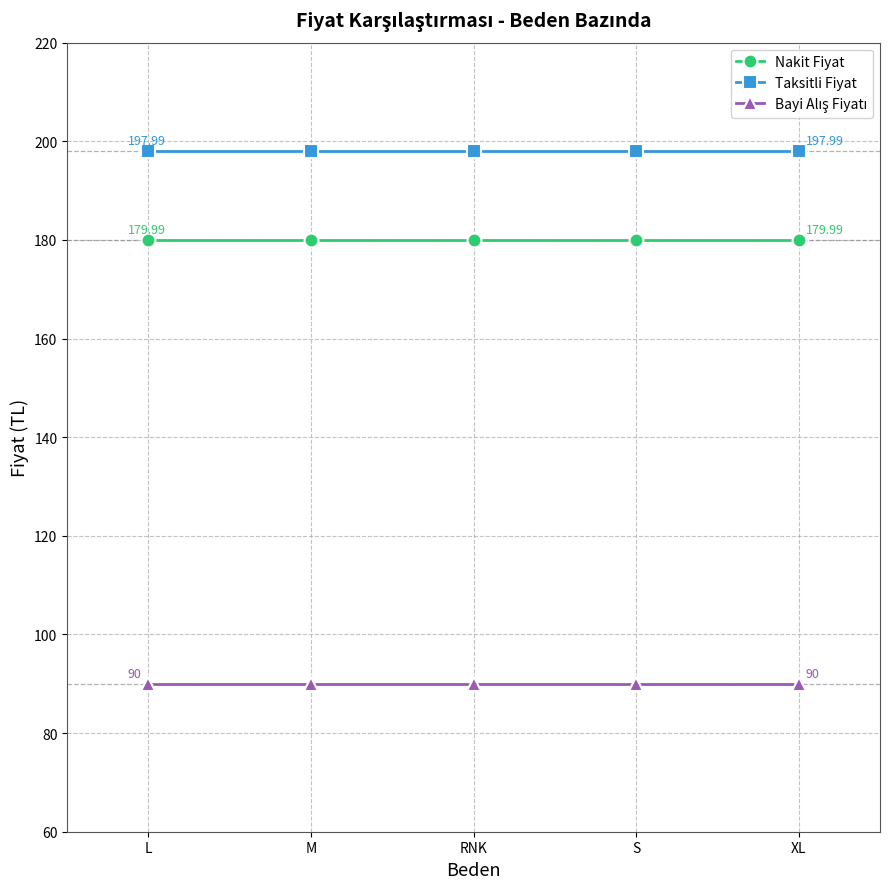

What is the difference between the highest and lowest values at XL?

108.0